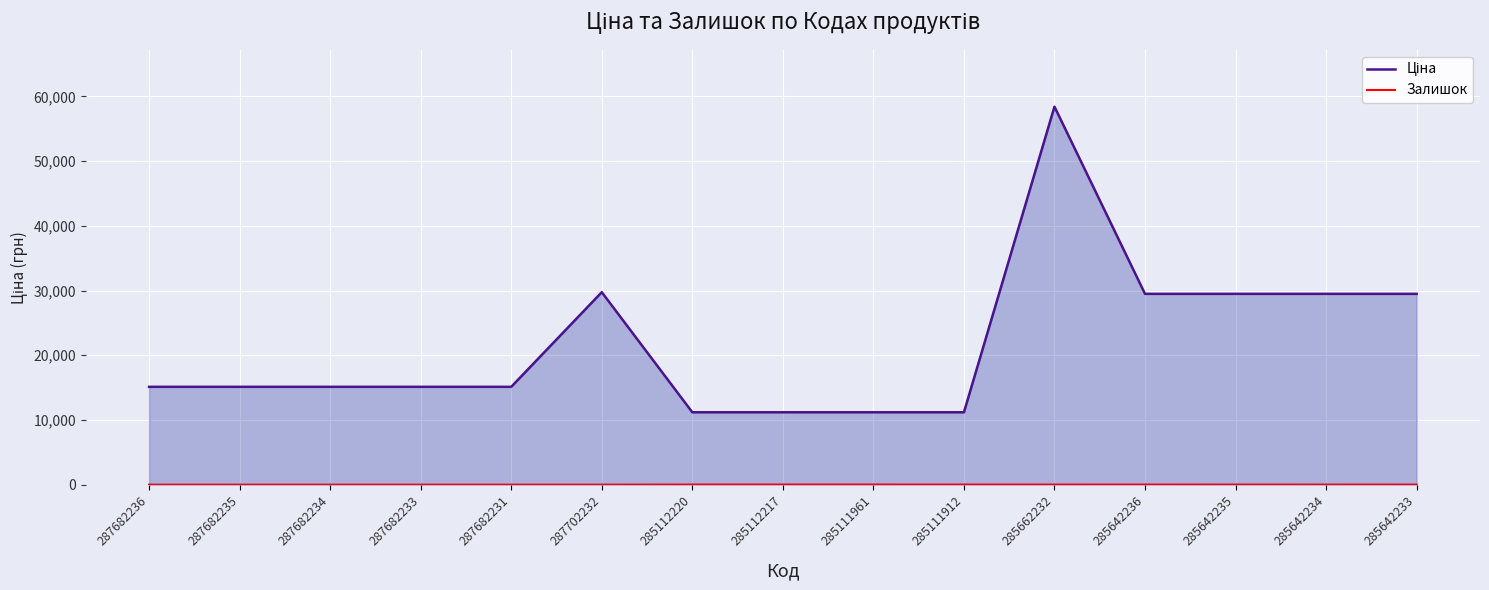

At which category is the sum across all series the highest?

285662232